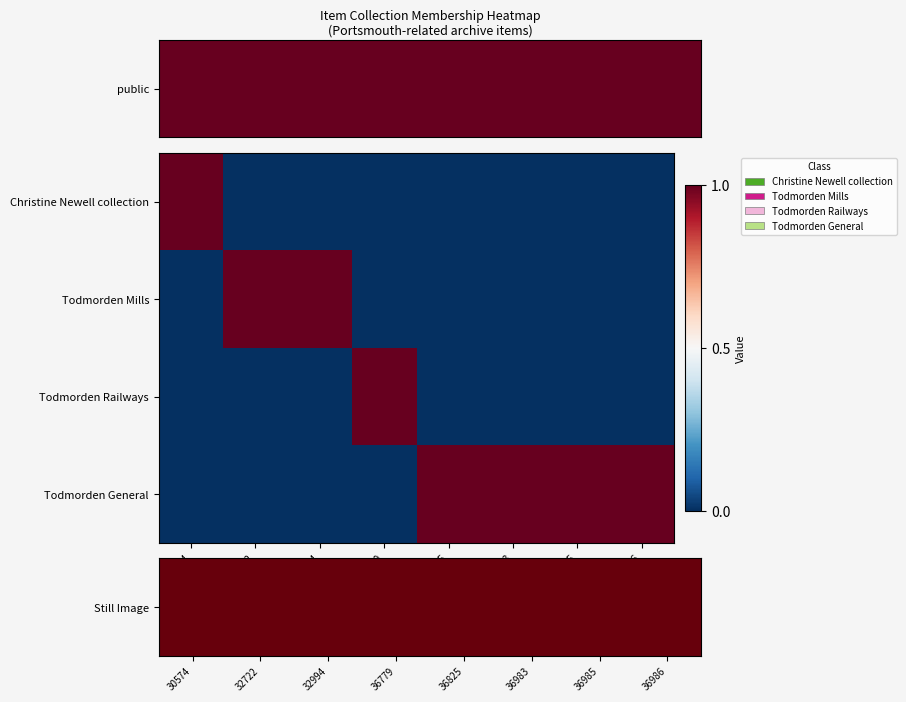

Which series has the widest spread of values?

Todmorden Mills